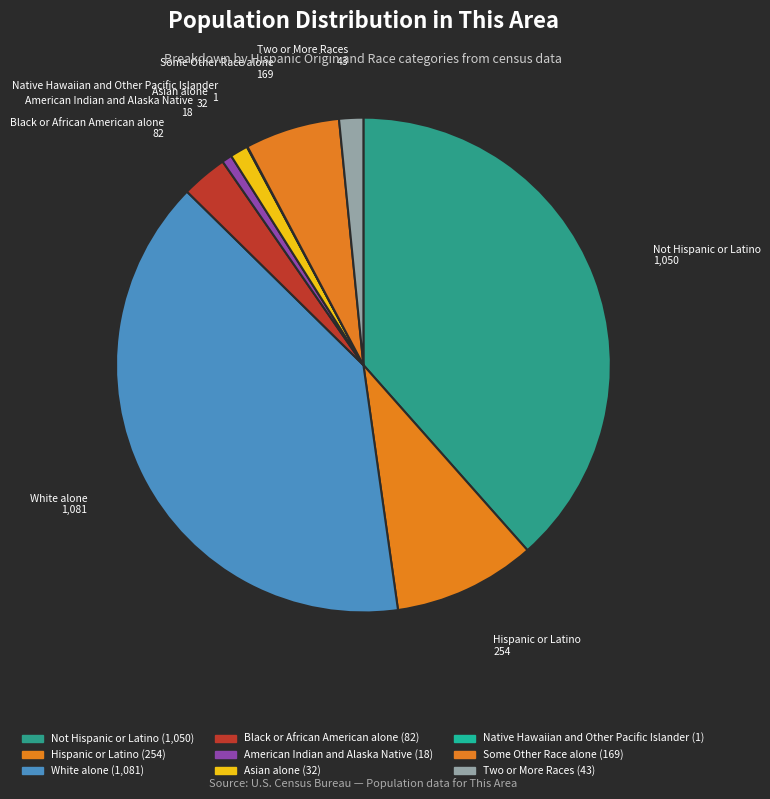

True or false: Hispanic or Latino accounts for 15% of the total.

False